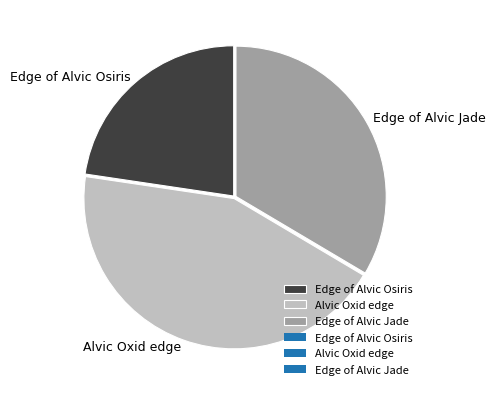

How many slices are in this pie chart?

3